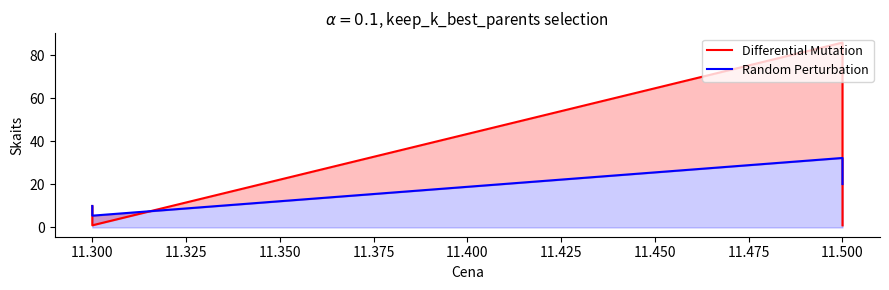

True or false: Differential Mutation and Random Perturbation intersect in this chart.

True